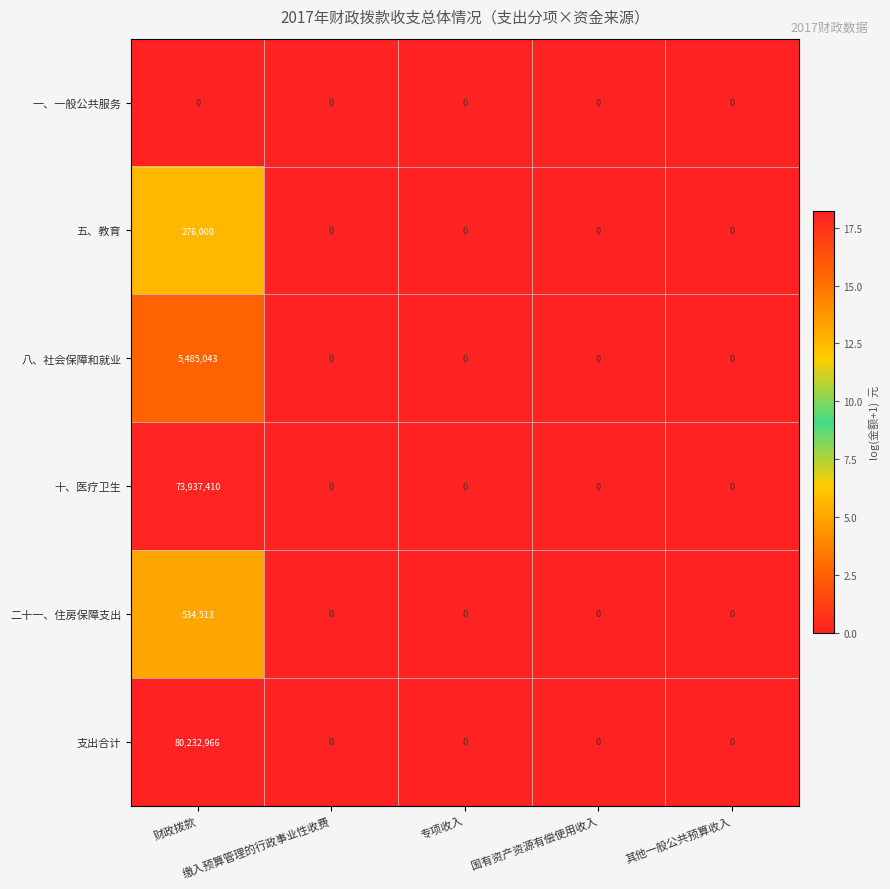

Which series has the largest range (max minus min)?

支出合计